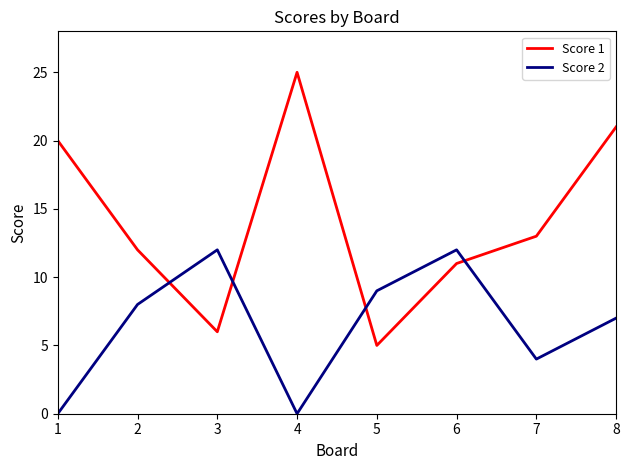

Where is Score 2 nearest to the value 6?

8